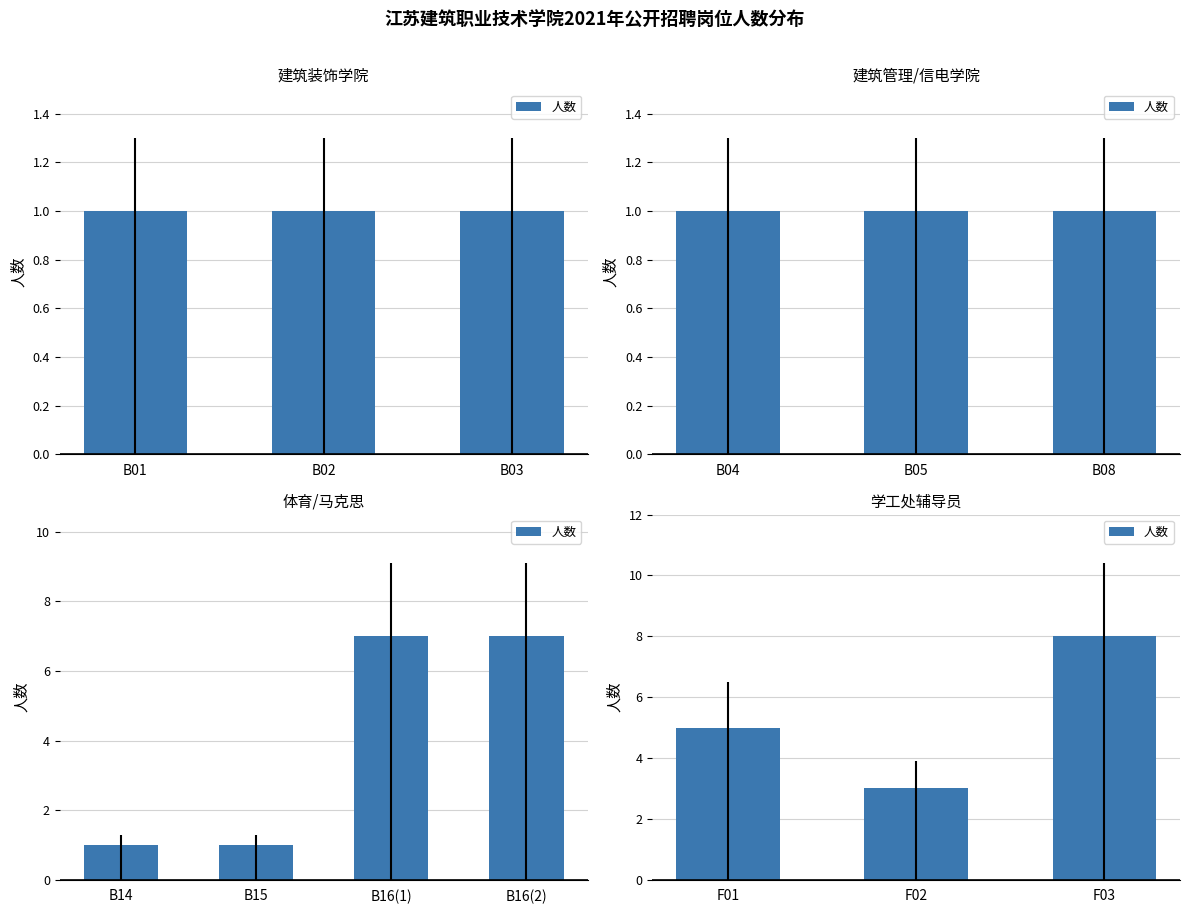

Rank the categories by value from lowest to highest.

F02, F01, F03